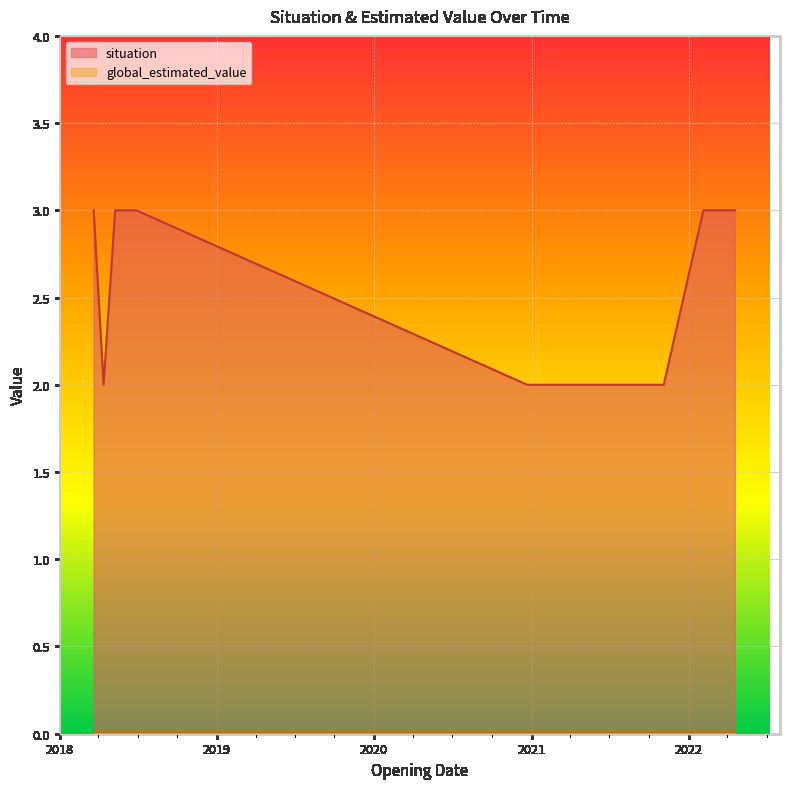

True or false: the data shows 2 at 2022-04-18.

False